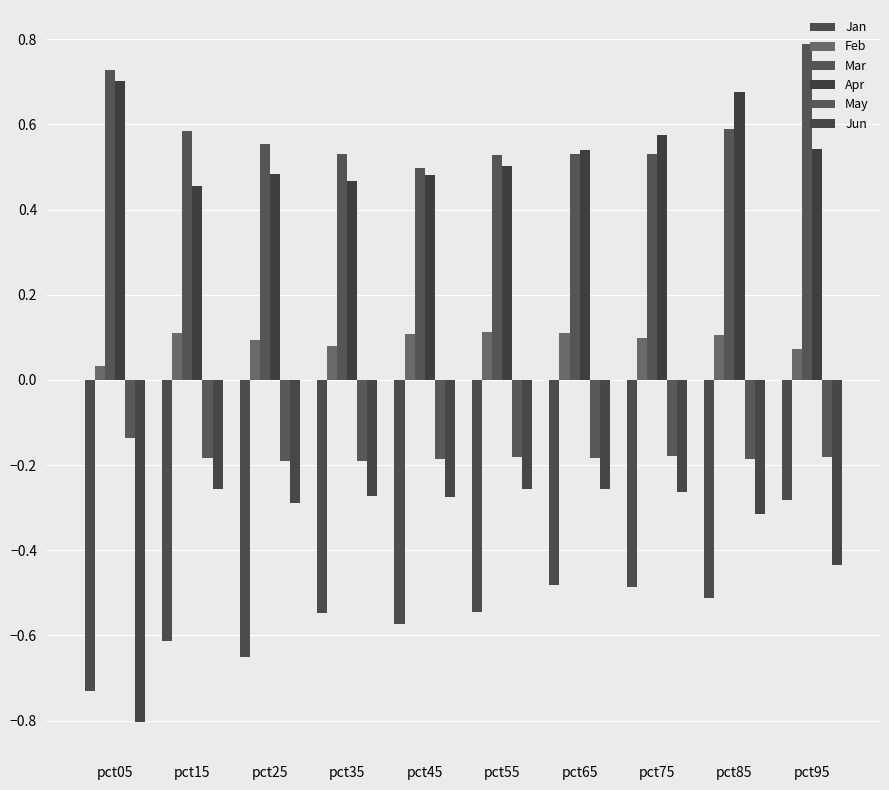

How many bars are there in total?

60